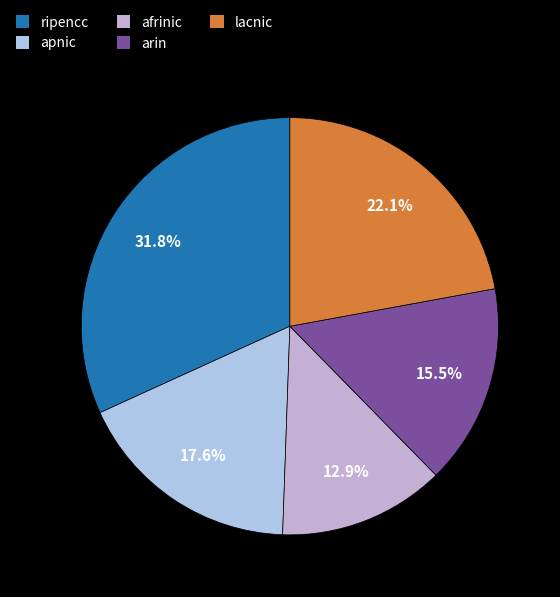

Count the number of slices in the pie.

5